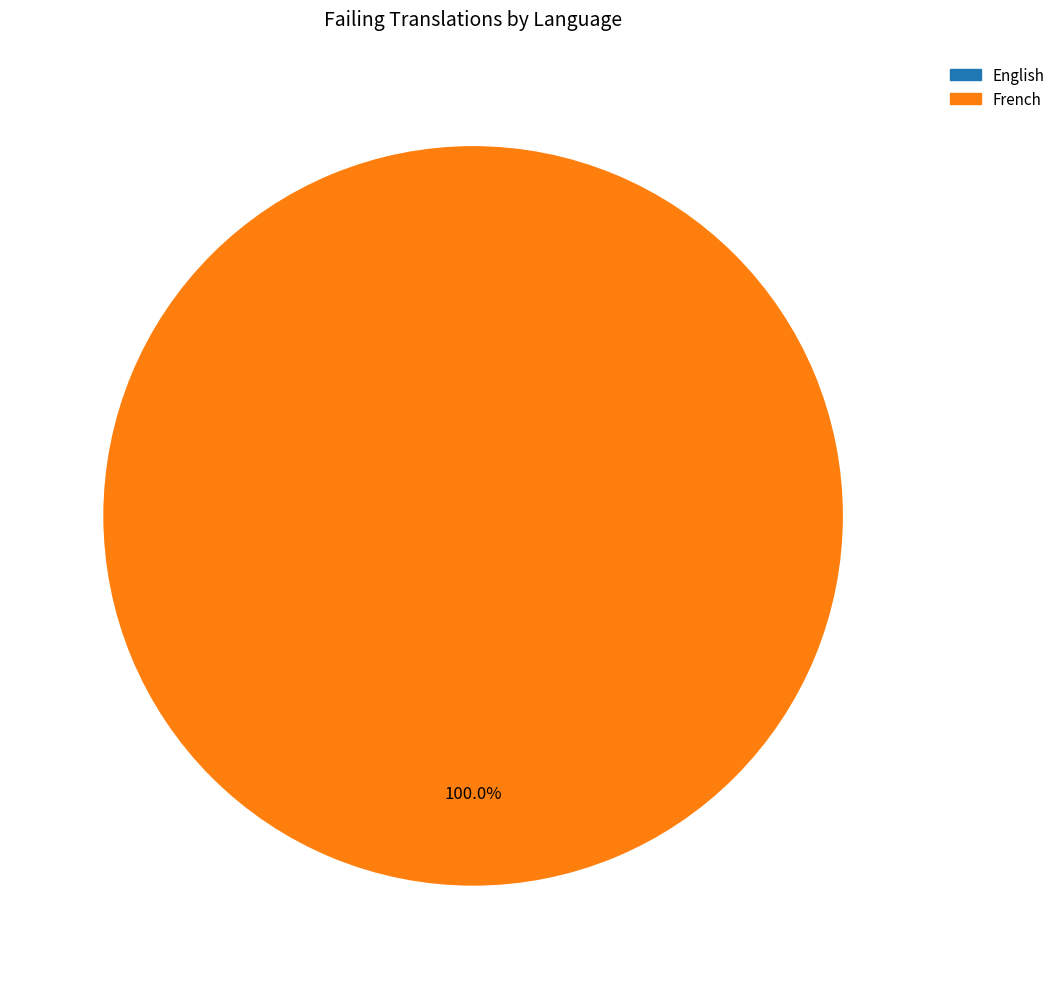

Combined, do English and French account for over 50%?

Yes